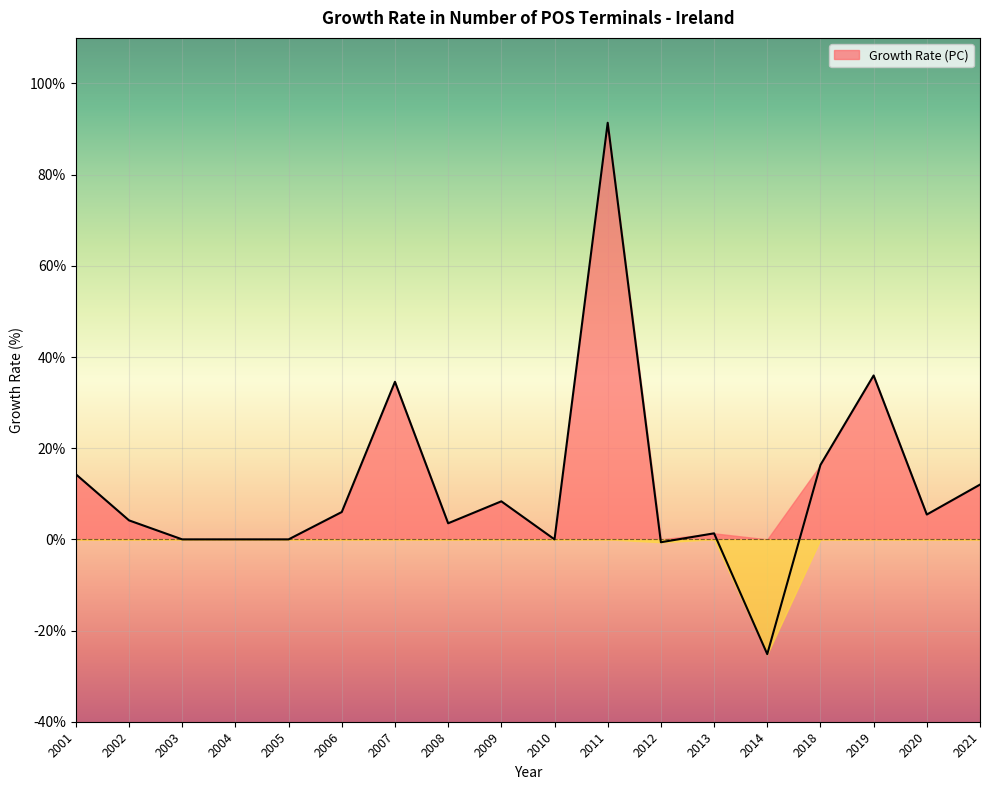

The value at 2008 is 3.5. True or false?

True